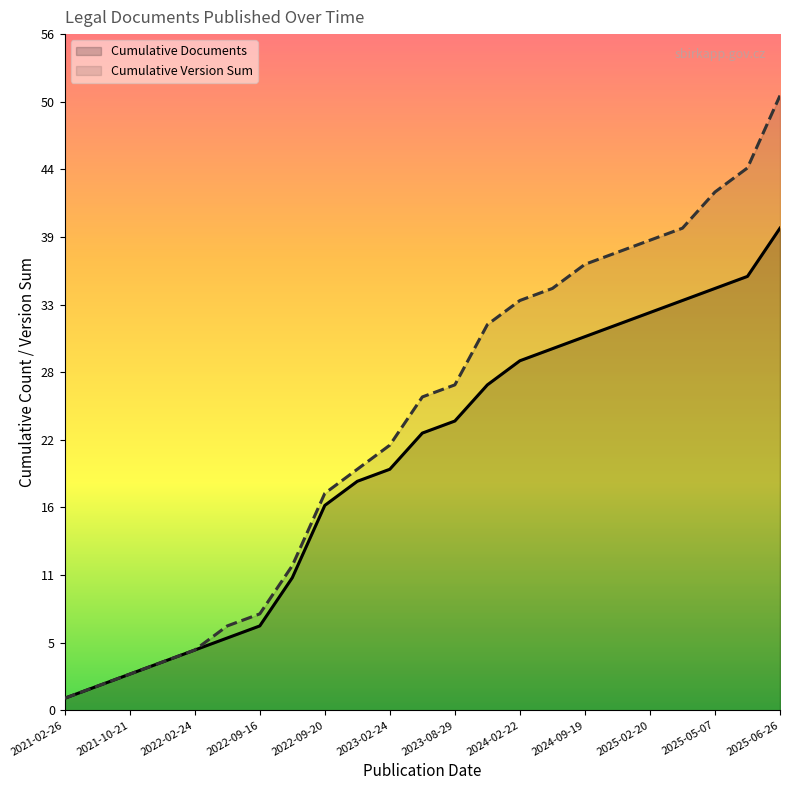

Does the chart have visible grid lines?

No